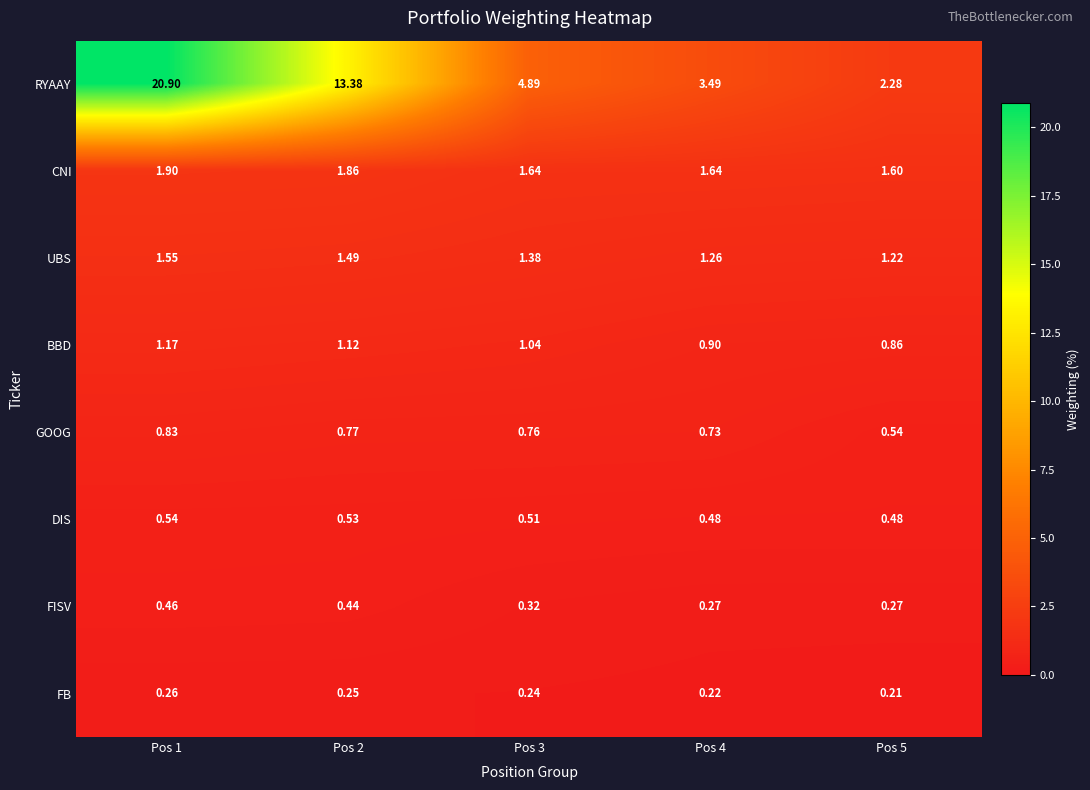

Which series has the largest range (max minus min)?

RYAAY